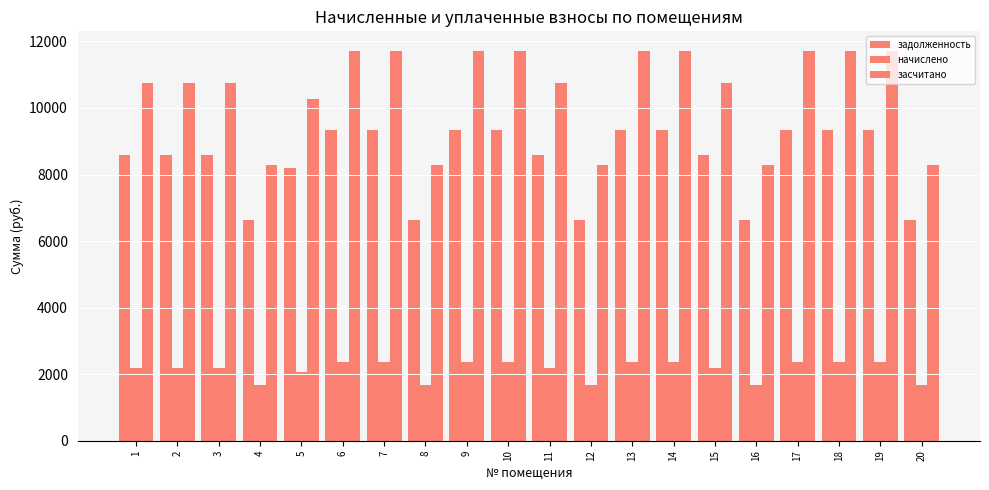

How many bars are there in each group?

3